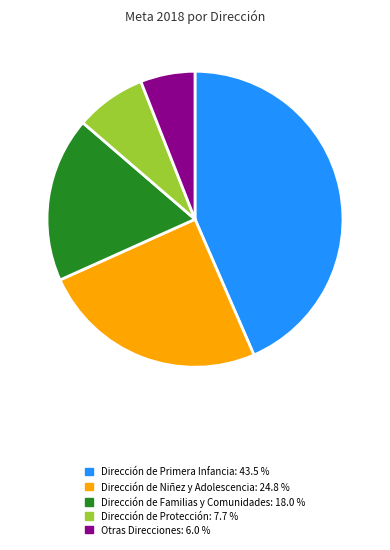

Is there a majority slice in this chart?

No